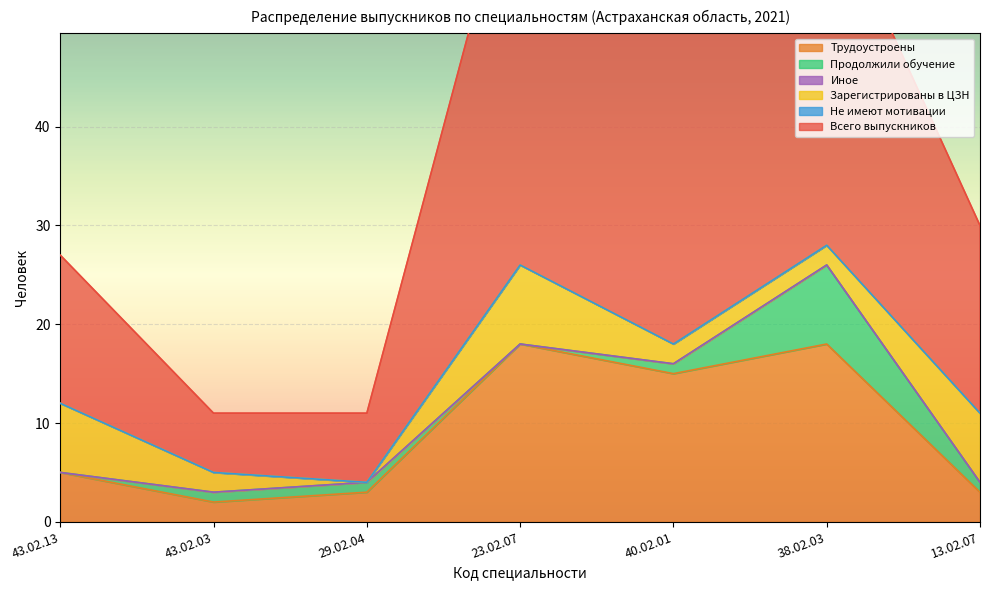

At which category is the sum across all series the highest?

23.02.07